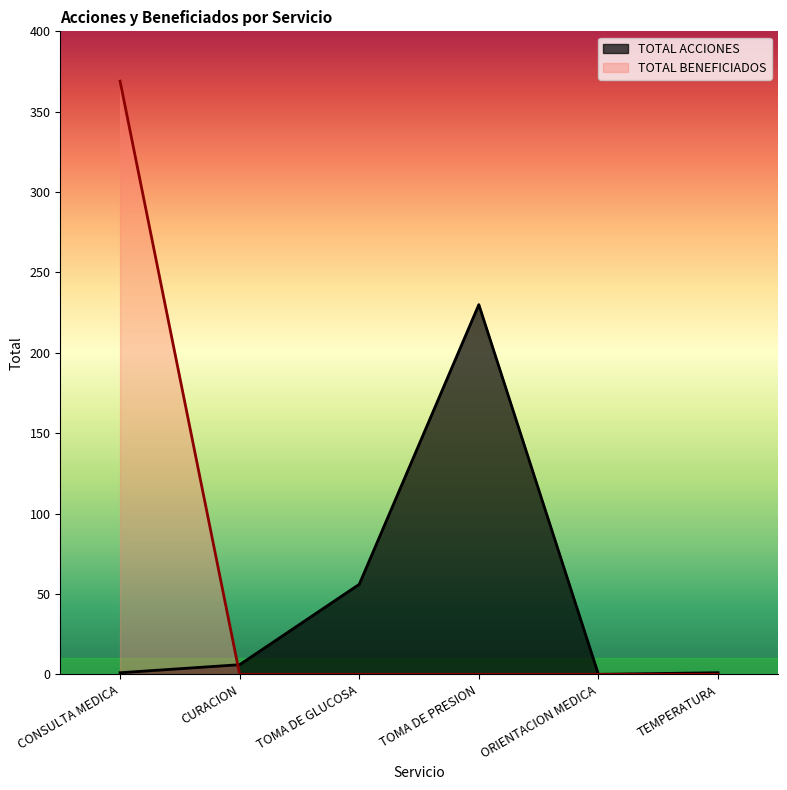

Is the value of TOTAL ACCIONES at TOMA DE GLUCOSA greater than the value of TOTAL BENEFICIADOS at ORIENTACION MEDICA?

Yes